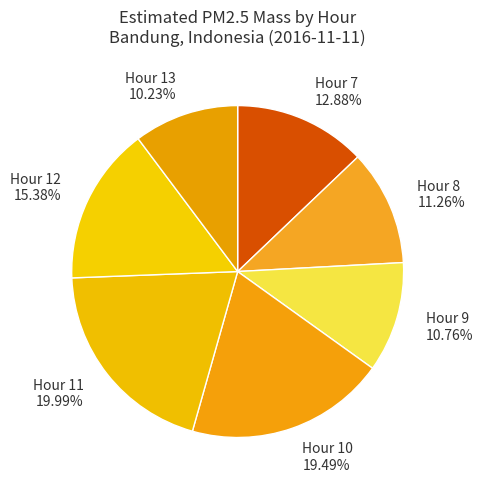

How many segments does this pie chart have?

7